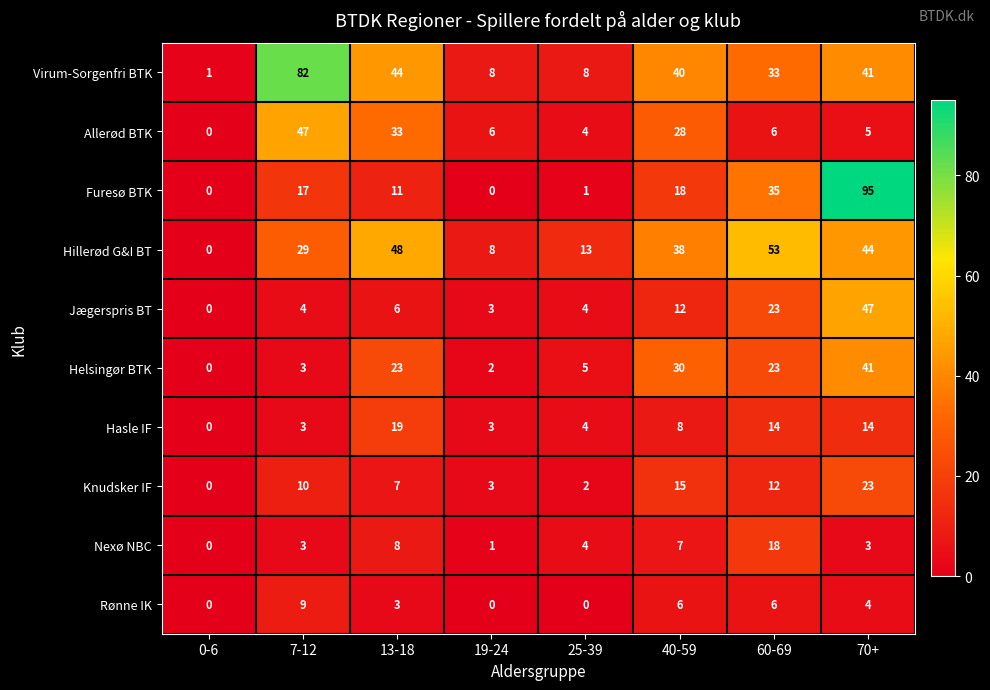

Which series has the largest range (max minus min)?

Furesø BTK